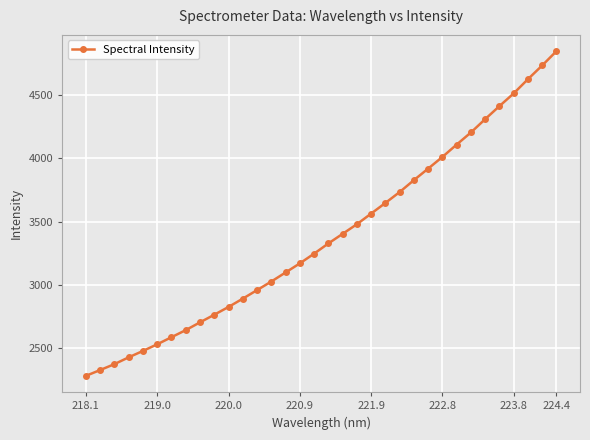

What is the minimum value shown in the chart?

2283.0